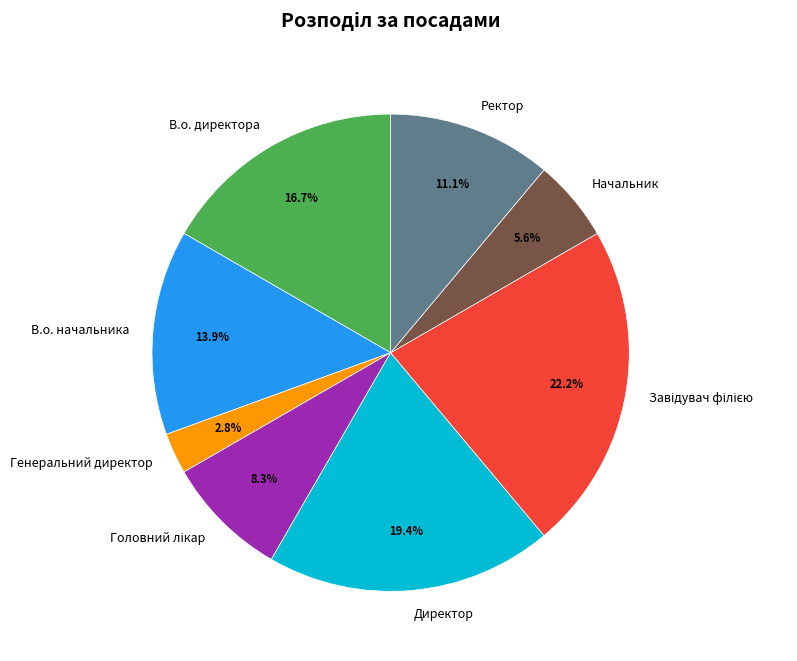

Is there a majority slice in this chart?

No